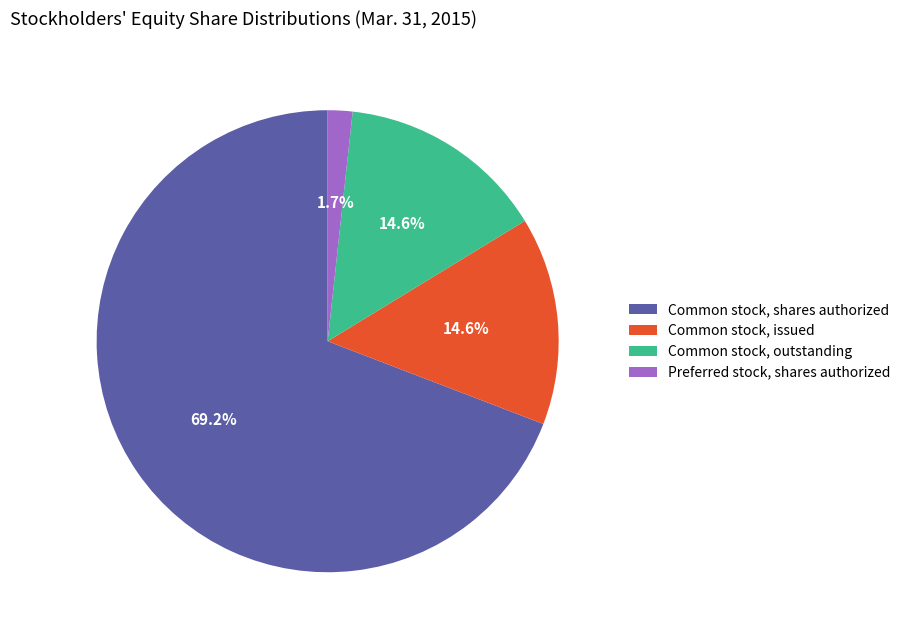

Combined, do Common stock, issued and Preferred stock, shares authorized account for over 50%?

No